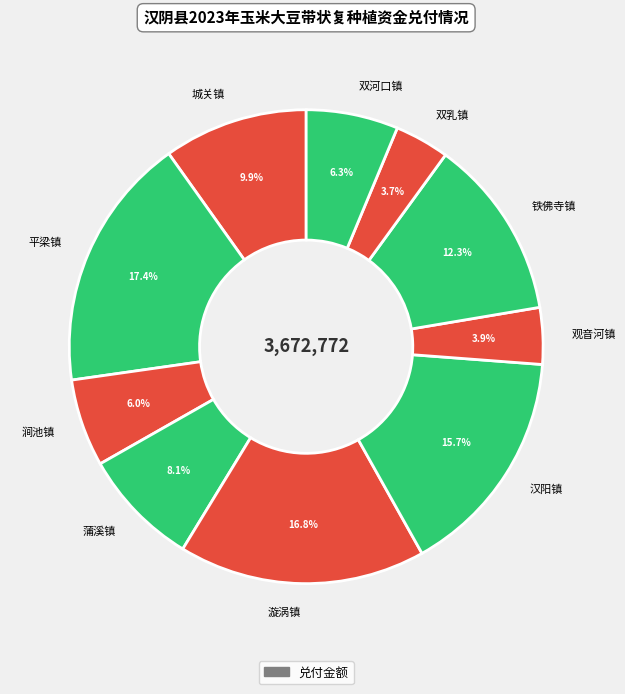

To the nearest percent, what portion does 蒲溪镇 represent?

8%